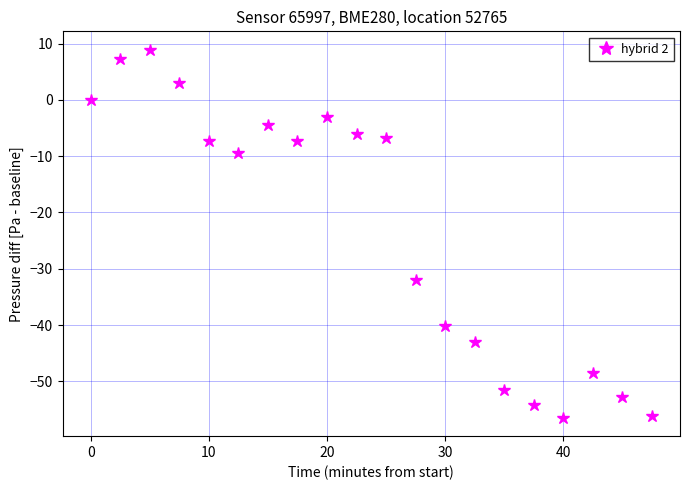

What is the maximum value shown in the chart?

8.9